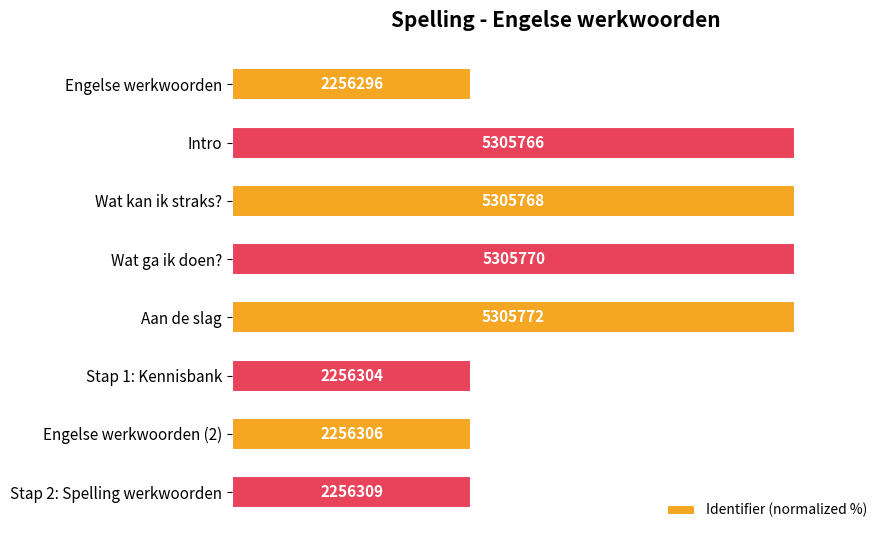

What is the sum of all values?

570.1